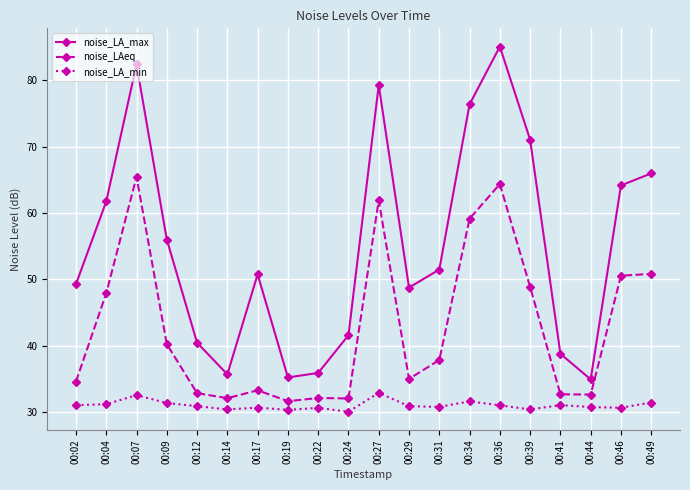

True or false: noise_LAeq and noise_LA_max cross at least once.

False